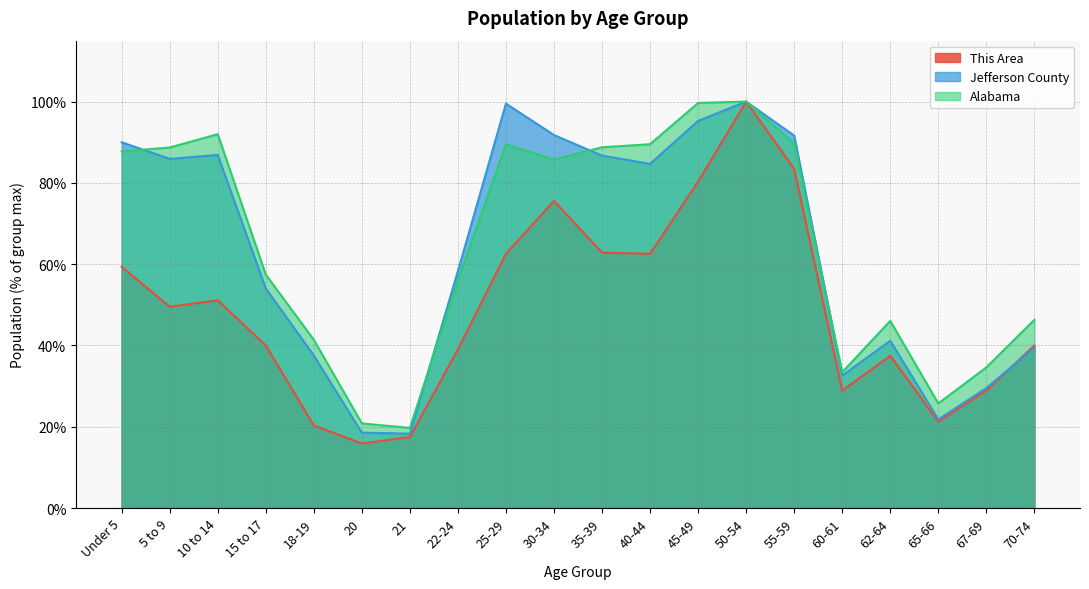

What is the difference between the maximum and minimum values in the This Area series?

84.1